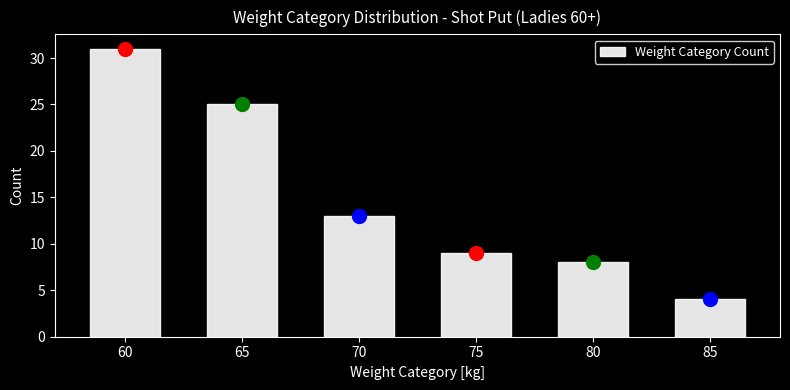

Reading left to right, transcribe this chart: for each bar, give the range it covers on the x-axis and its height. The values are not printed on the chart, so give them approximately, as read against the axis.

57.5 to 62.5: 31
62.5 to 67.5: 25
67.5 to 72.5: 13
72.5 to 77.5: 9
77.5 to 82.5: 8
82.5 to 87.5: 4